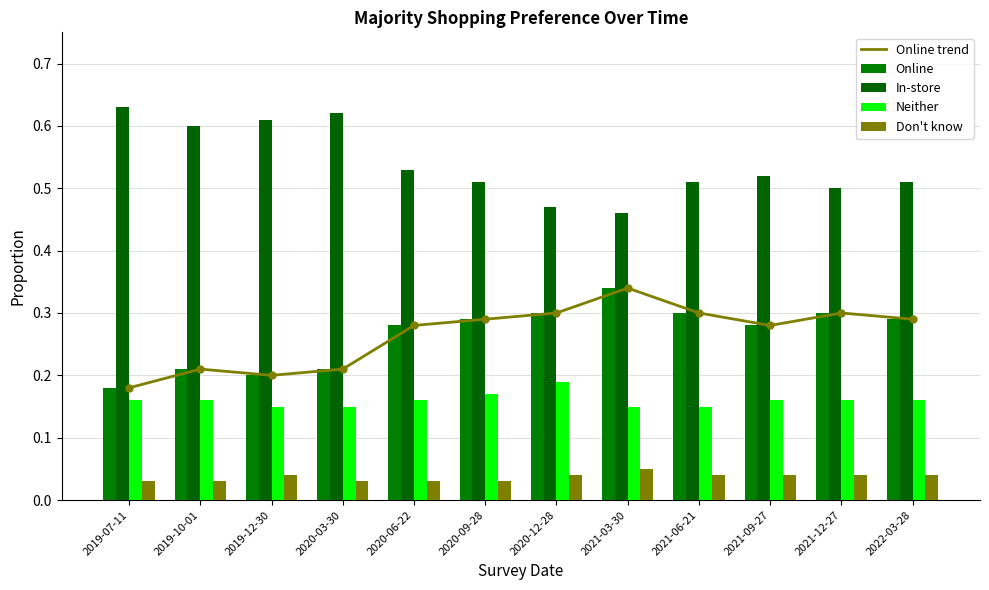

What is the label of the 8th bar from the right?

2020-06-22